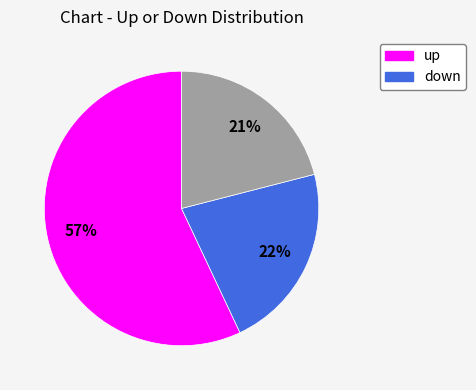

Does any single category account for the majority?

Yes